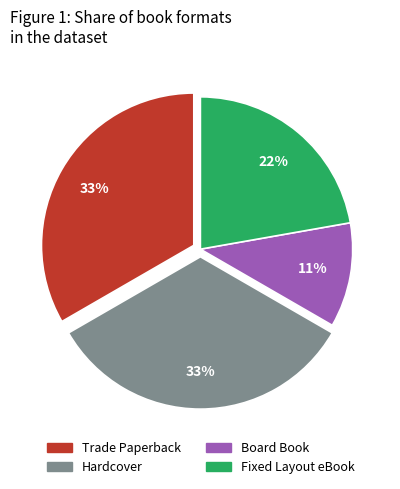

Count the number of slices in the pie.

4